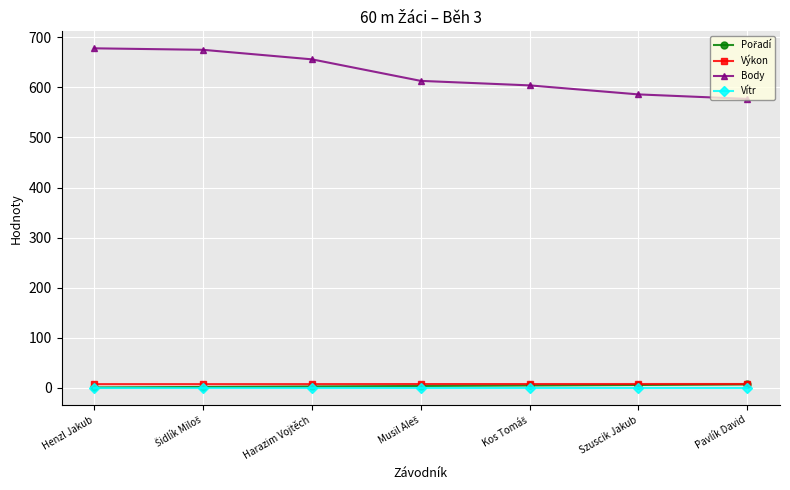

What is the label of the 1st point from the right?

Pavlík David